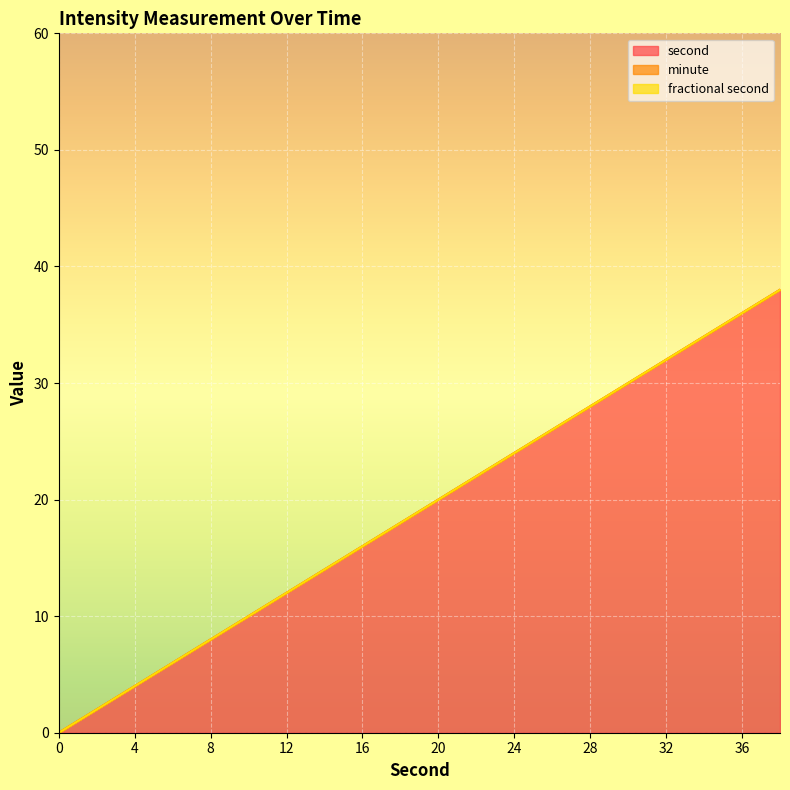

At which category is the sum across all series the highest?

38